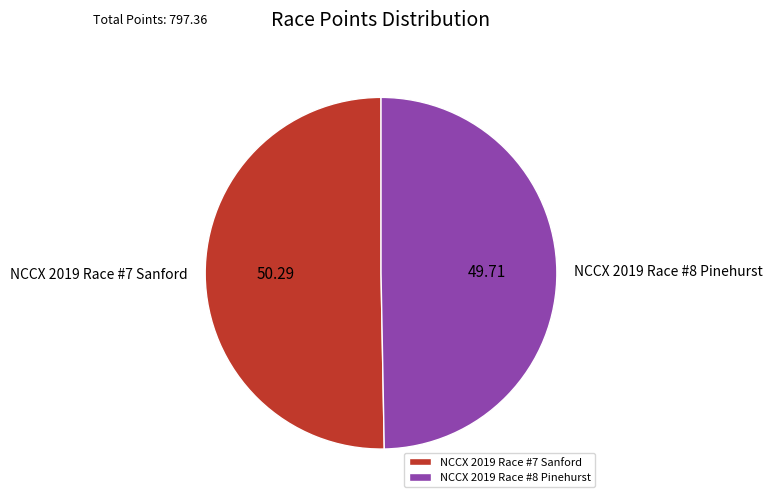

Do NCCX 2019 Race #8 Pinehurst and NCCX 2019 Race #7 Sanford together represent more than half of the pie?

Yes